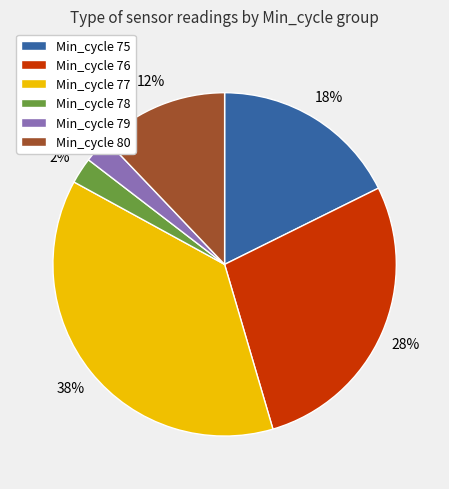

Is the sum of Min_cycle 76 and Min_cycle 78 greater than half?

No